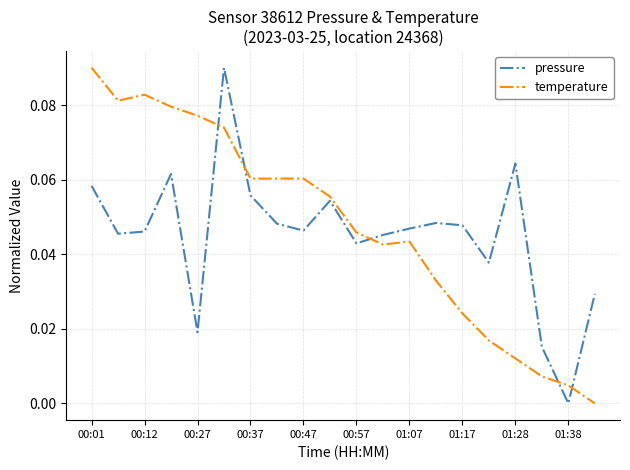

True or false: pressure and temperature intersect in this chart.

True